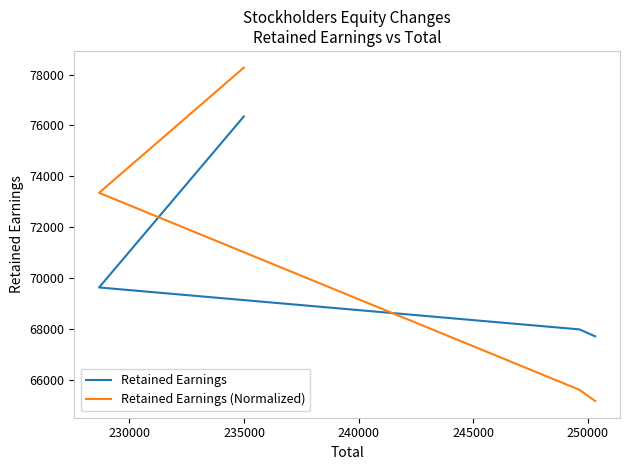

What is the value of the Retained Earnings (Normalized) point at the 2nd from the left?

73345.1